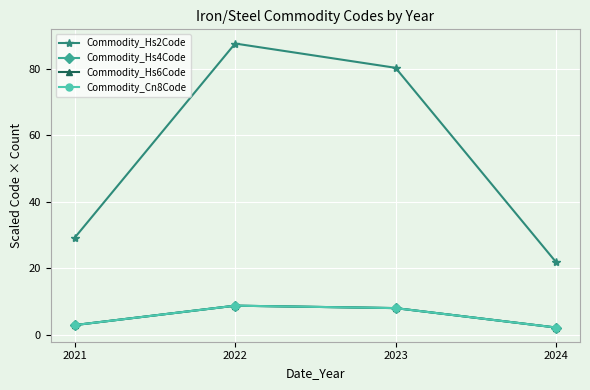

The Commodity_Cn8Code series shows 0.7 at 2024. True or false?

False